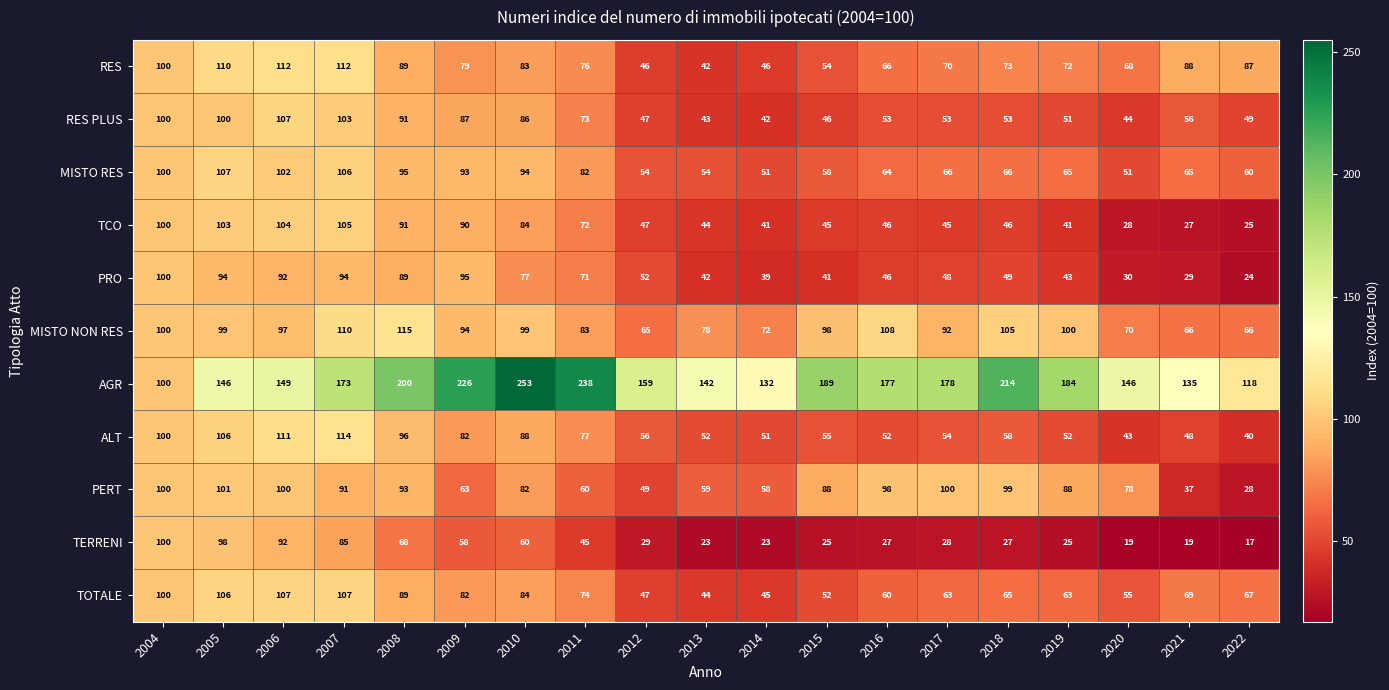

At 2015, list the series in order from largest to smallest.

AGR, MISTO NON RES, PERT, MISTO RES, ALT, RES, TOTALE, RES PLUS, TCO, PRO, TERRENI